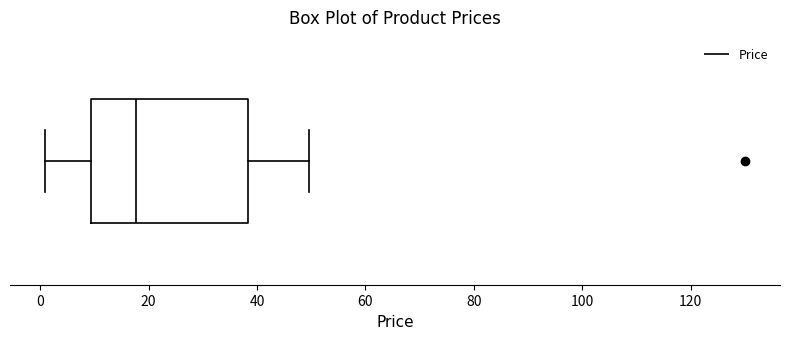

Where does the right whisker of the box end on the x-axis? The values are not printed on the chart, so give them approximately, as read against the axis.

50